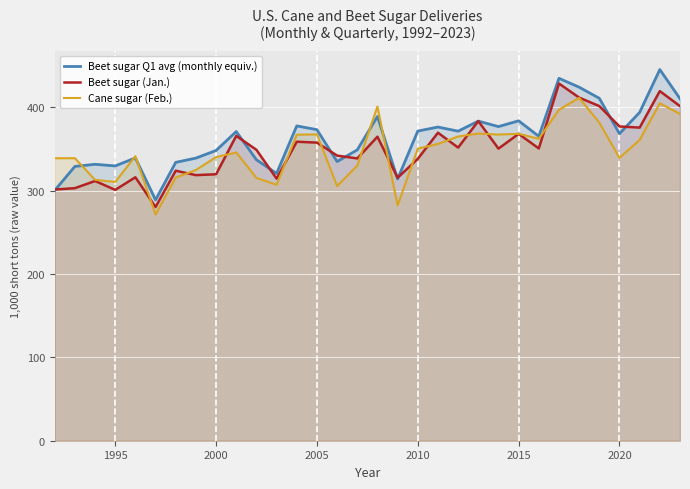

What is the minimum value shown in the chart?

271.5